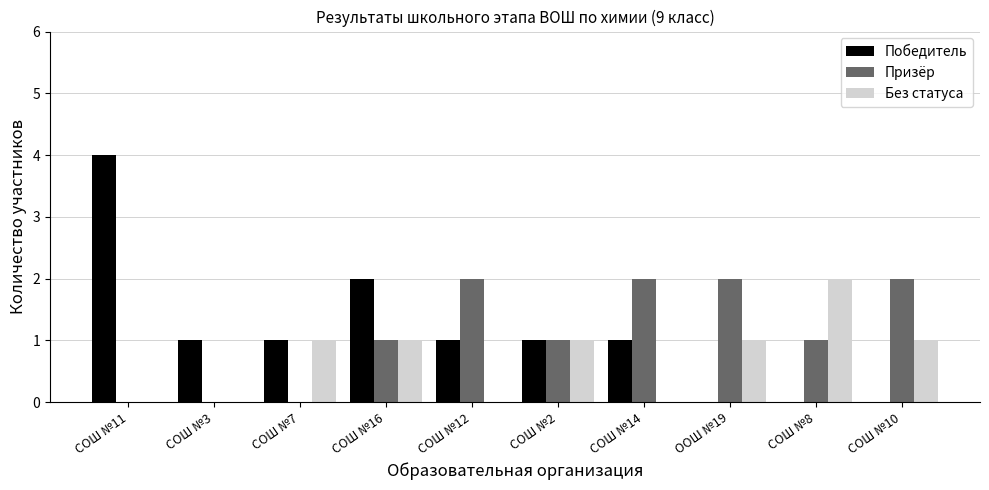

What is the total value across all series at СОШ №11?

4